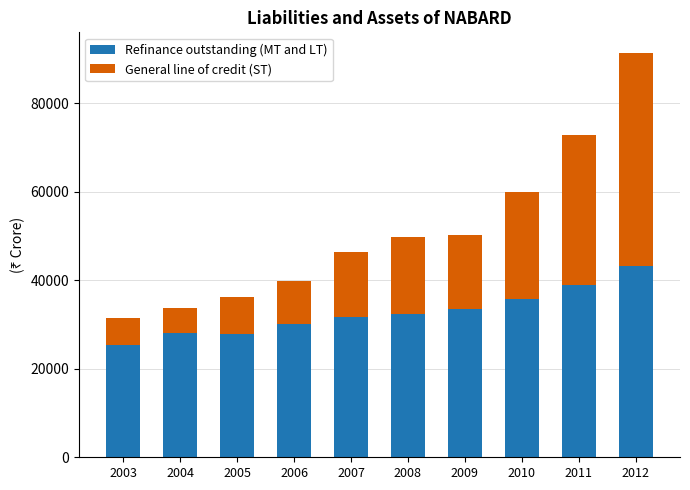

What is the total value across all series at 2008?

49849